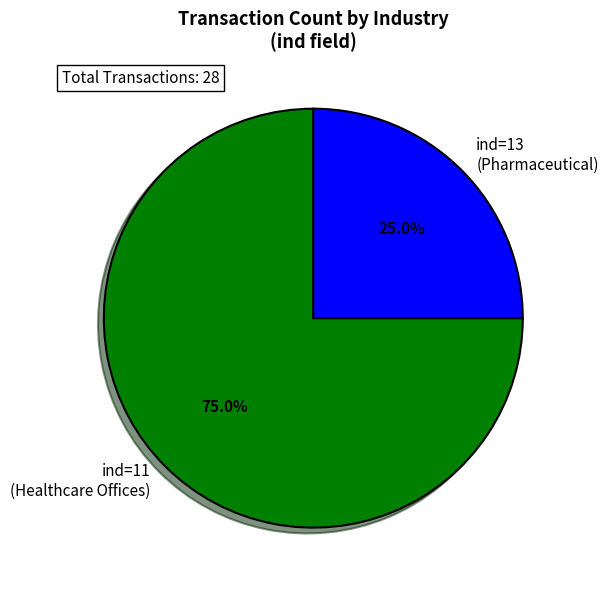

Which category accounts for the majority?

ind=11 (Healthcare Offices)